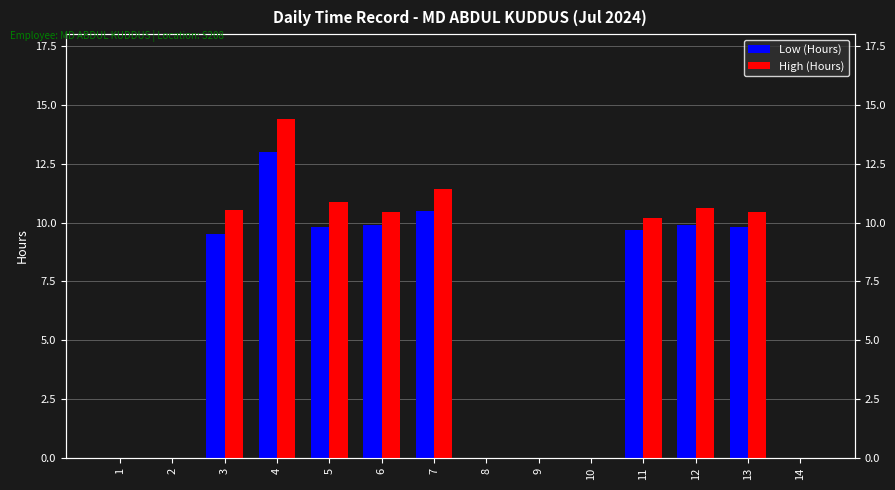

How many data points in Low (Hours) are above 9?

8